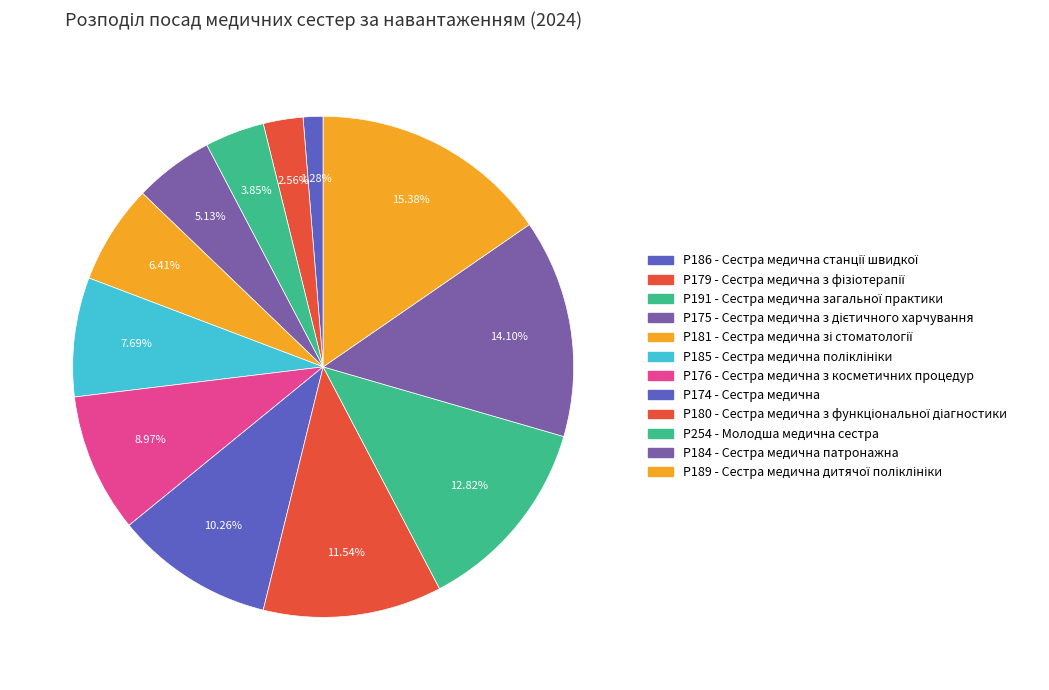

Is there a majority slice in this chart?

No